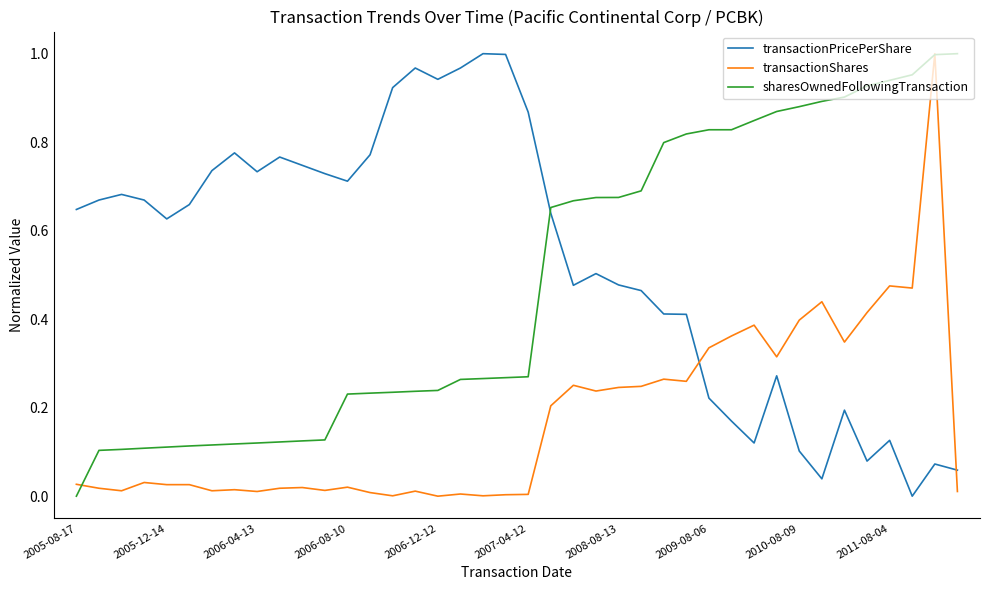

How many intersections are there between transactionShares and transactionPricePerShare?

2